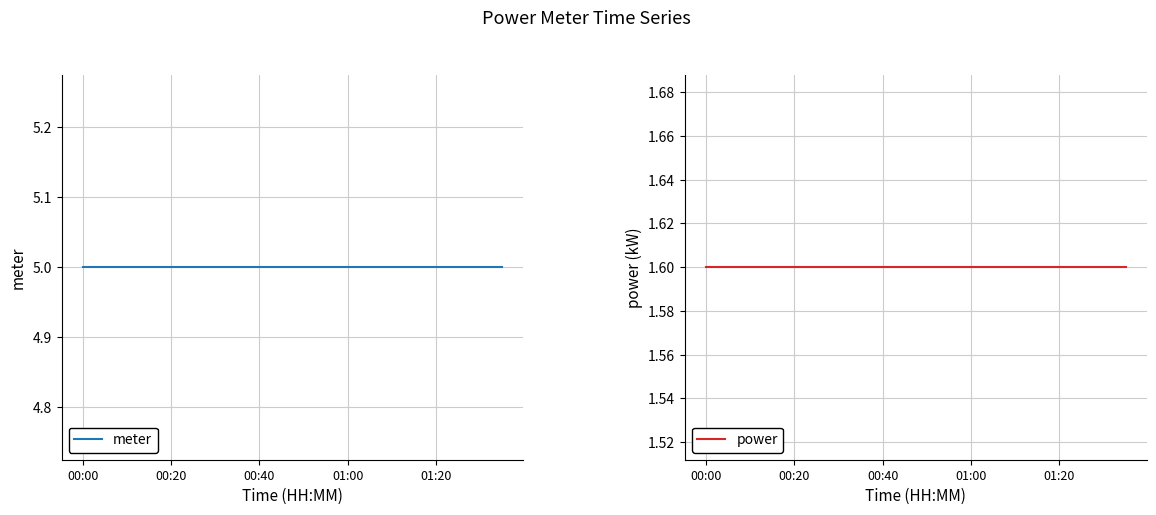

True or false: power and meter cross at least once.

False